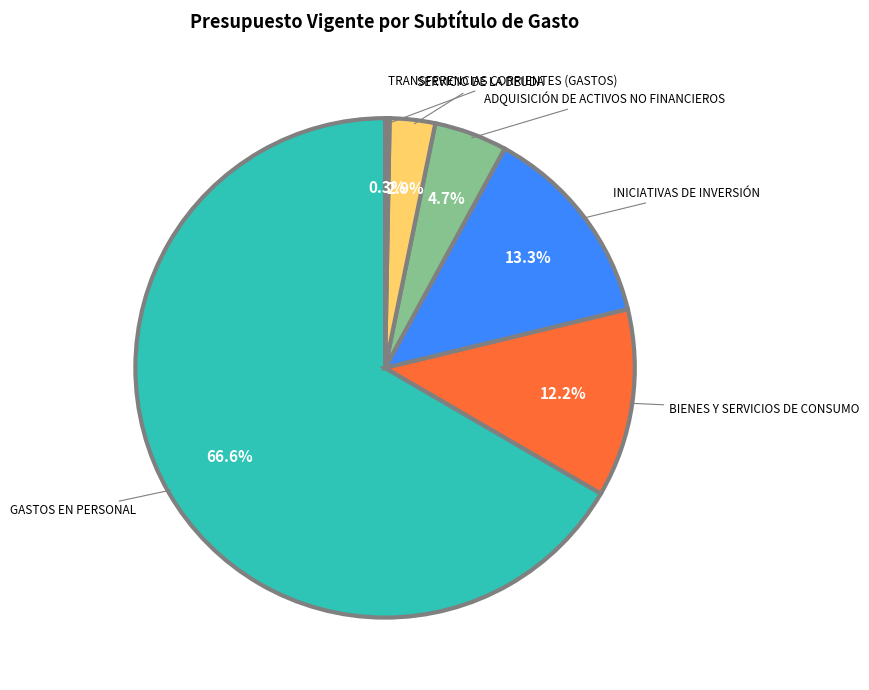

What is the majority slice?

GASTOS EN PERSONAL